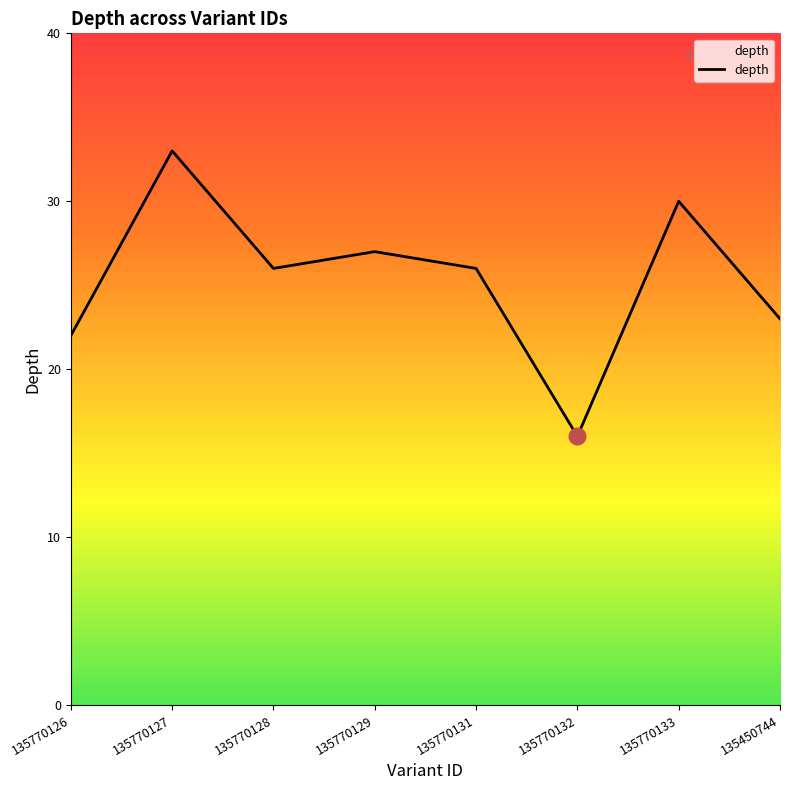

Is it true that the value at 135770132 is 22?

False